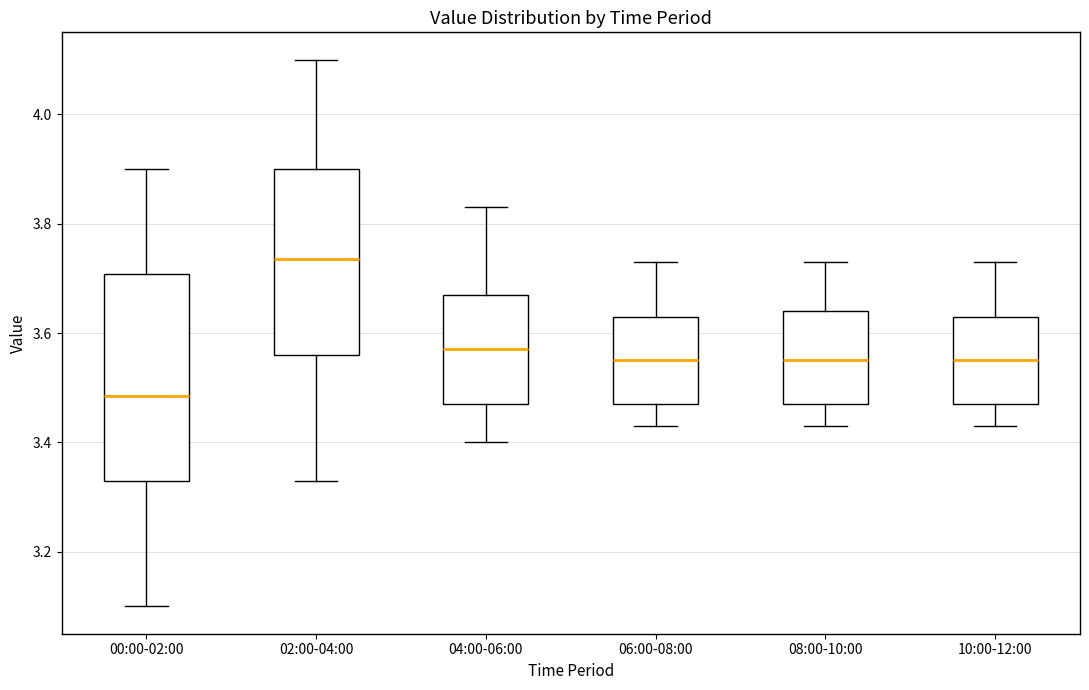

Which box is the tallest, from its lower edge to its upper edge?

00:00-02:00